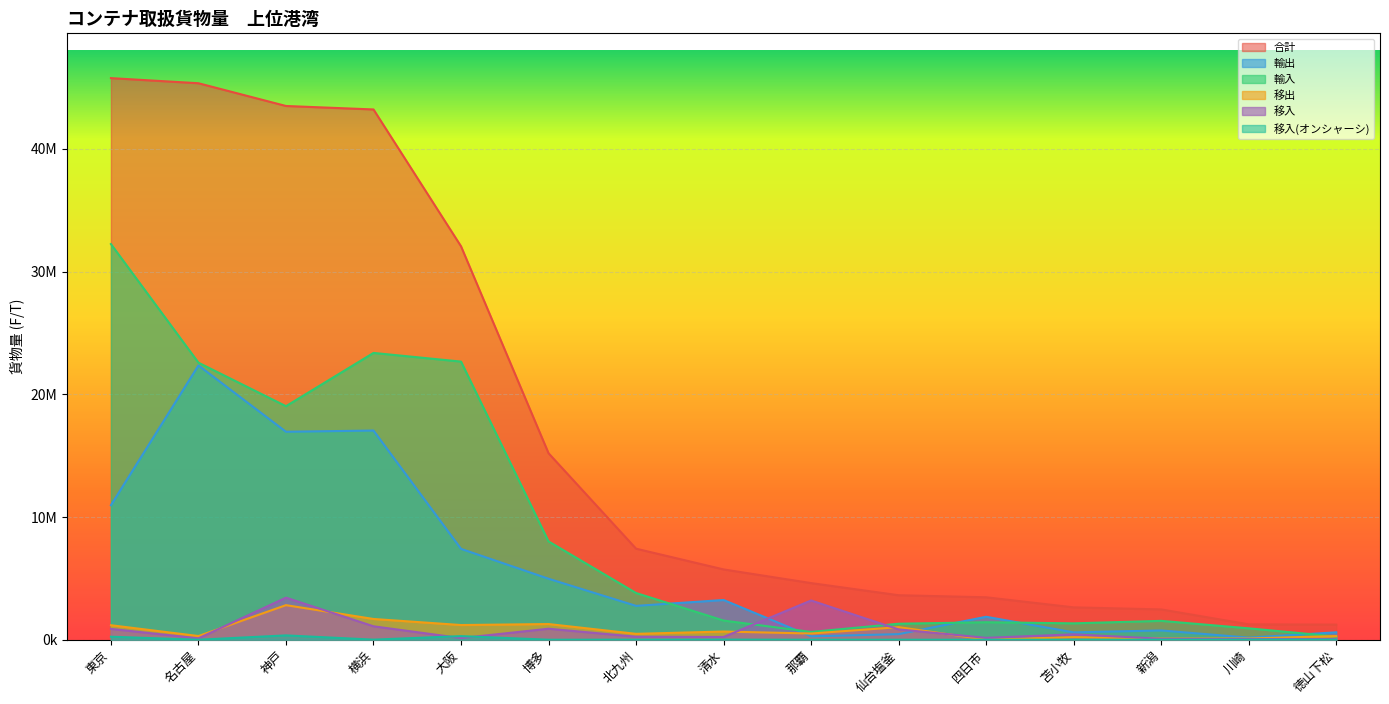

In 移入_onshasis, how many points are lower than both neighbors (excluding endpoints)?

3